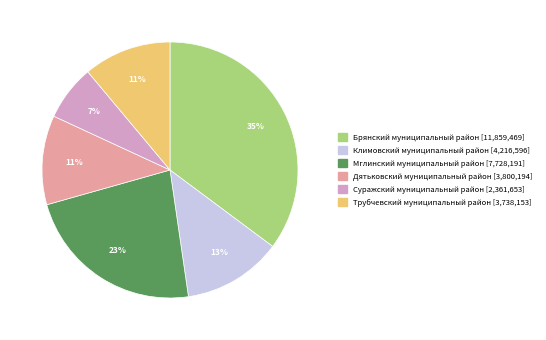

The Суражский муниципальный район slice represents 7% of the pie. True or false?

True